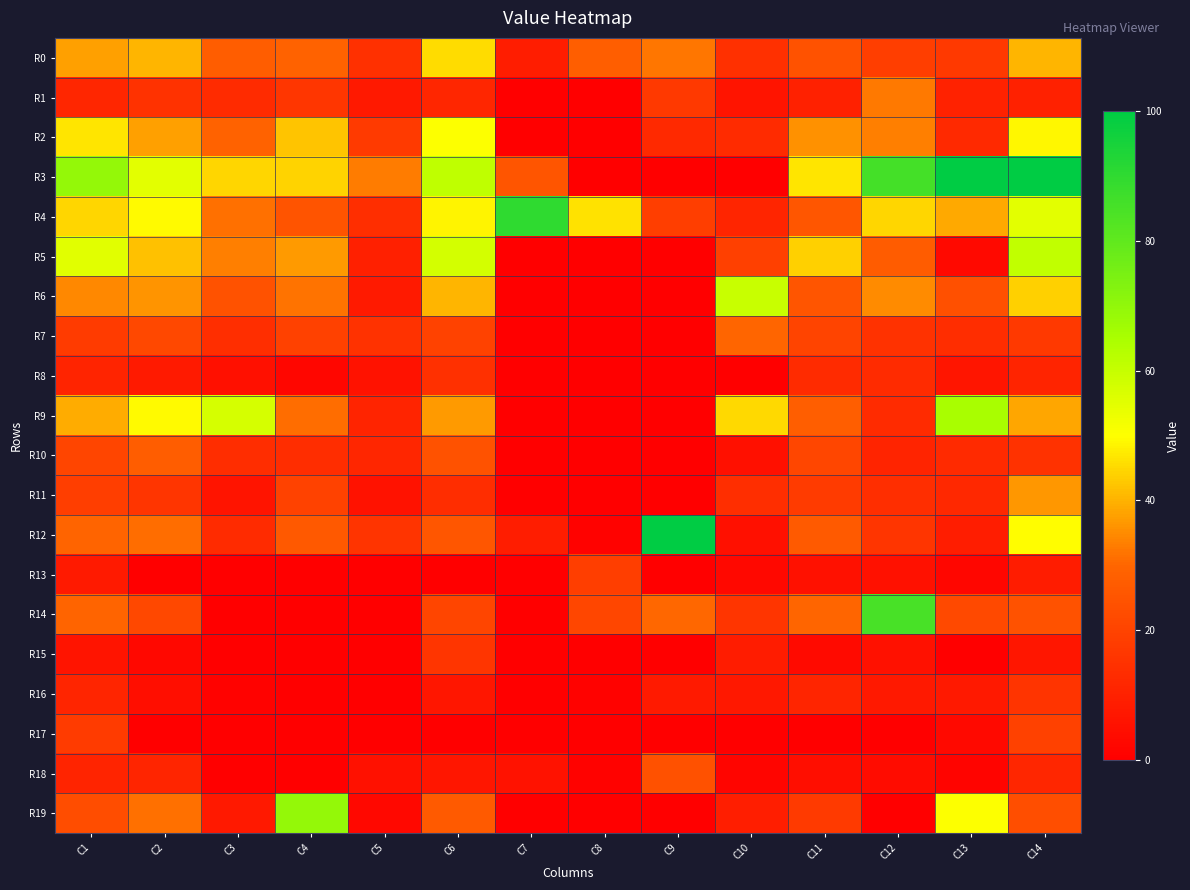

Rank the series at C13 from lowest to highest value.

R15, R18, R13, R5, R17, R8, R16, R12, R1, R11, R2, R10, R7, R0, R14, R6, R4, R19, R9, R3